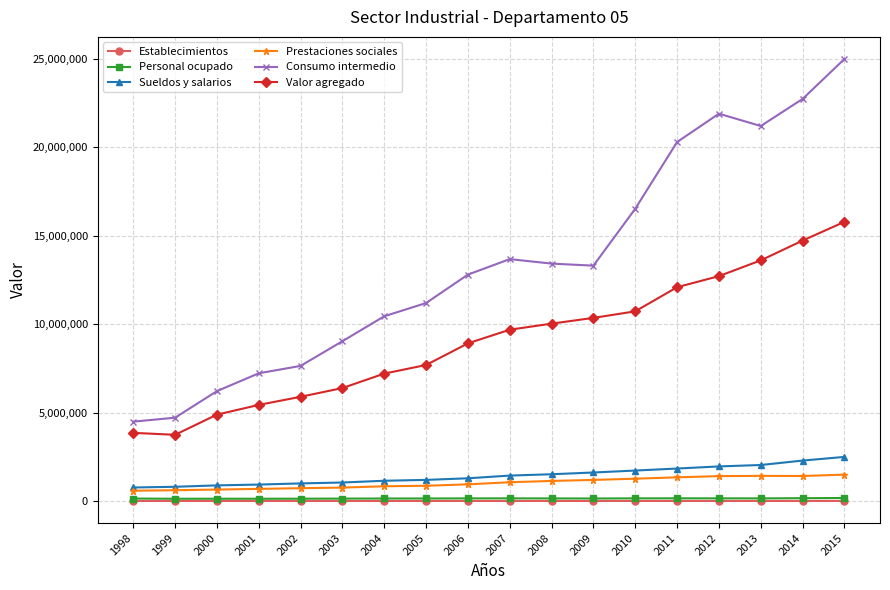

Is the value of Consumo intermedio at 2015 greater than the value of Personal ocupado at 2002?

Yes